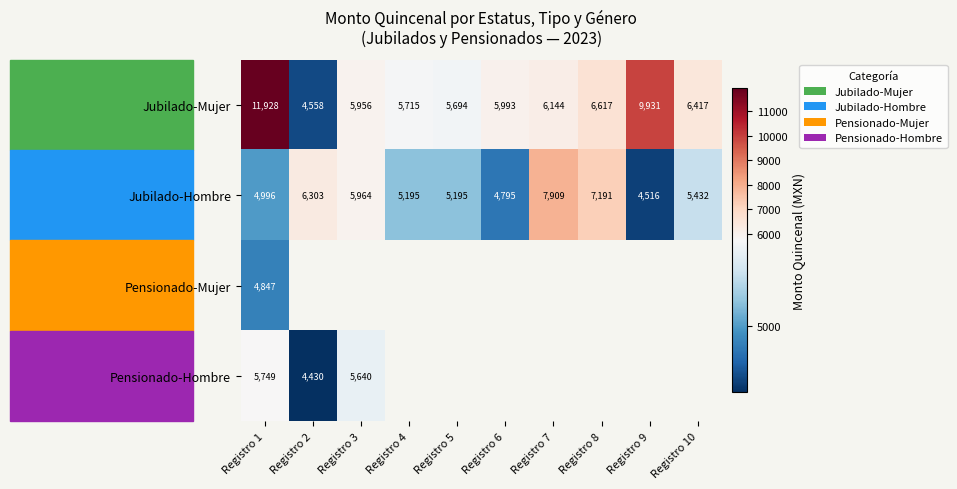

Between Registro 4 and Registro 3, which is larger?

Registro 3